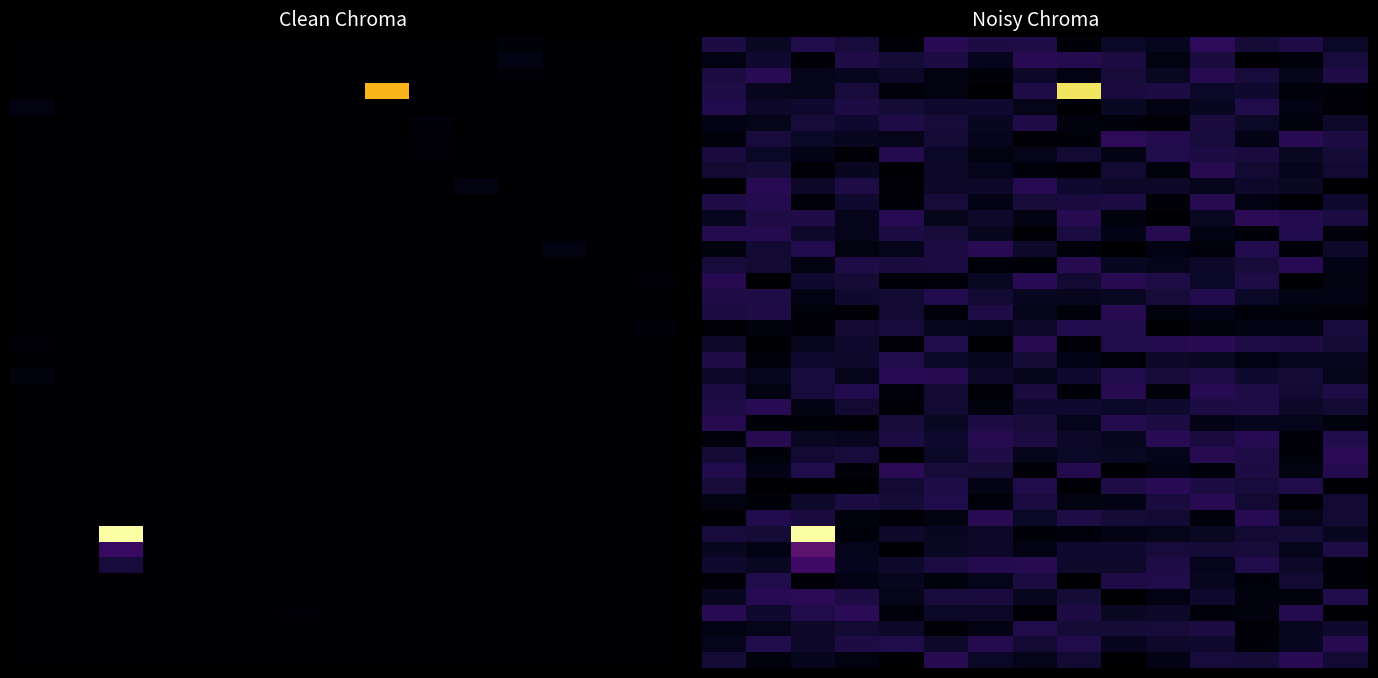

At how many categories does at least one series exceed 0?

15